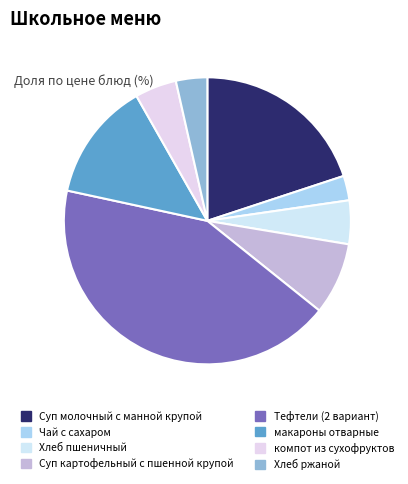

How many slices are in this pie chart?

8